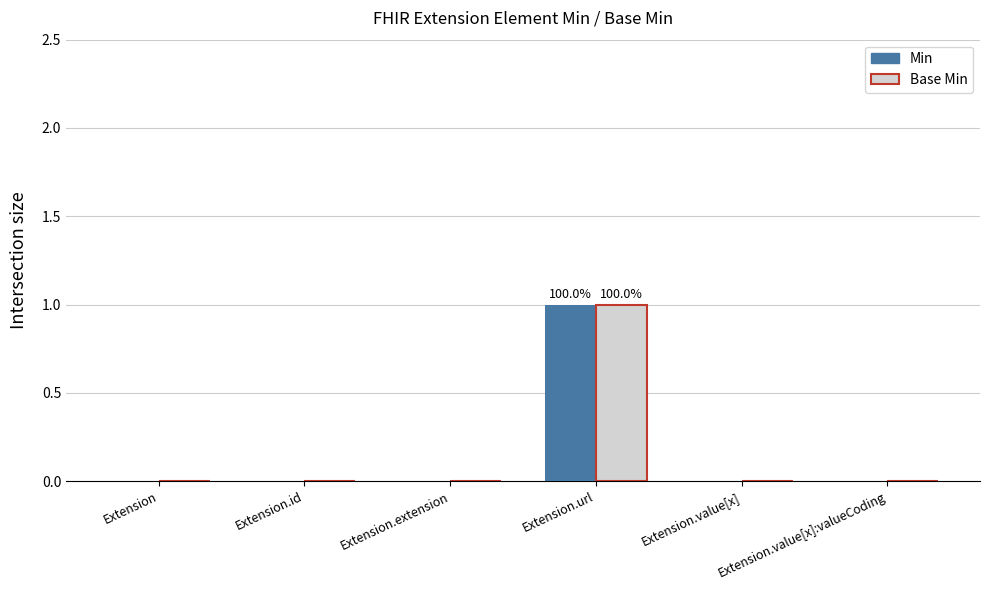

How many groups of bars are there?

6